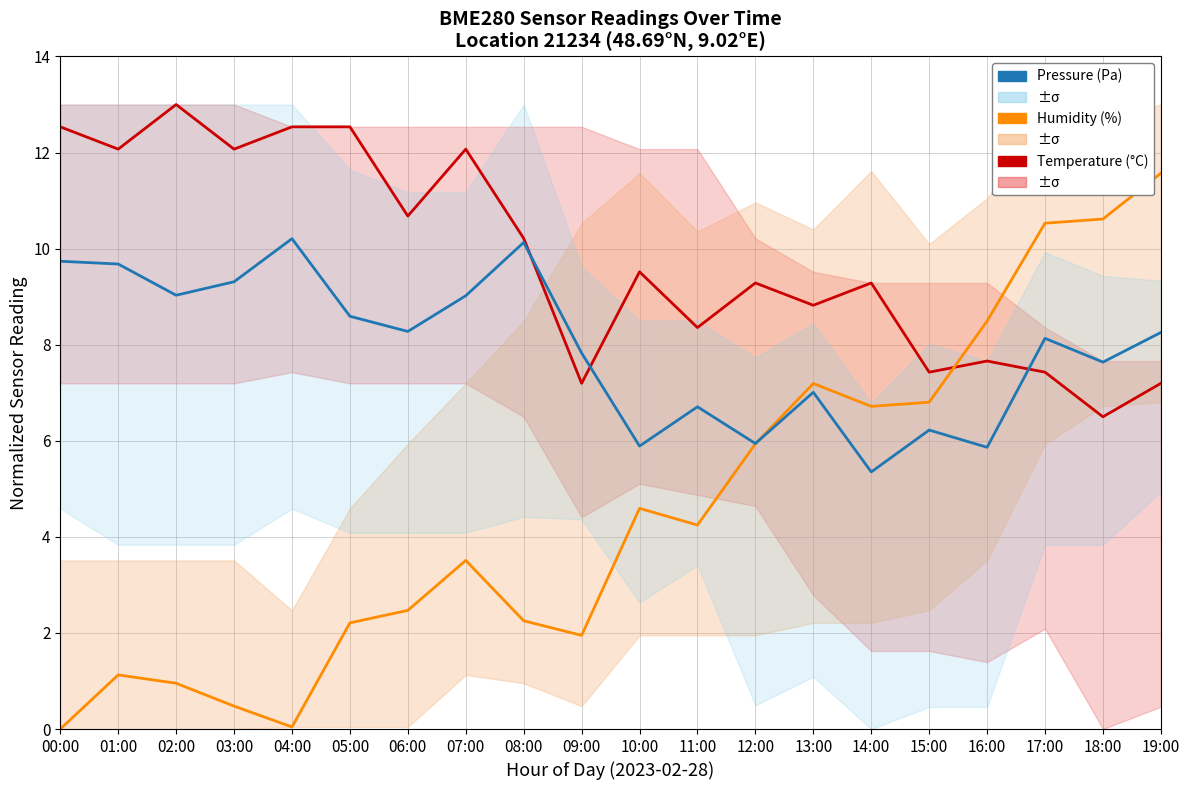

Is this an area chart (filled region under the line)?

No